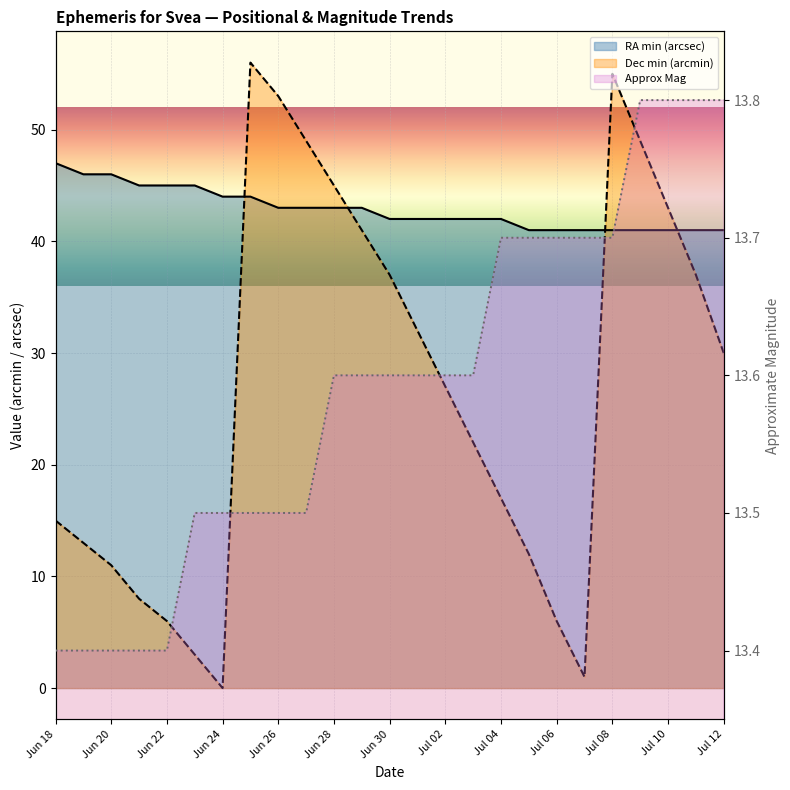

What are all the series names shown in the legend?

RA min (arcsec), Dec min (arcmin), Approx Mag